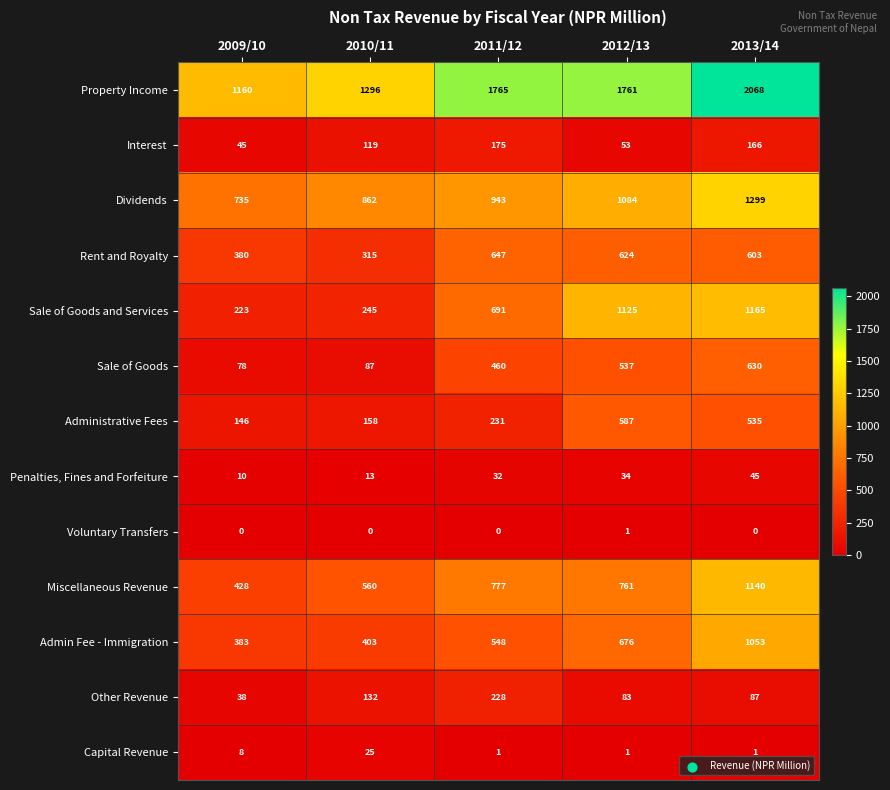

Which series changed the most between 2010/11 and 2011/12?

Property Income